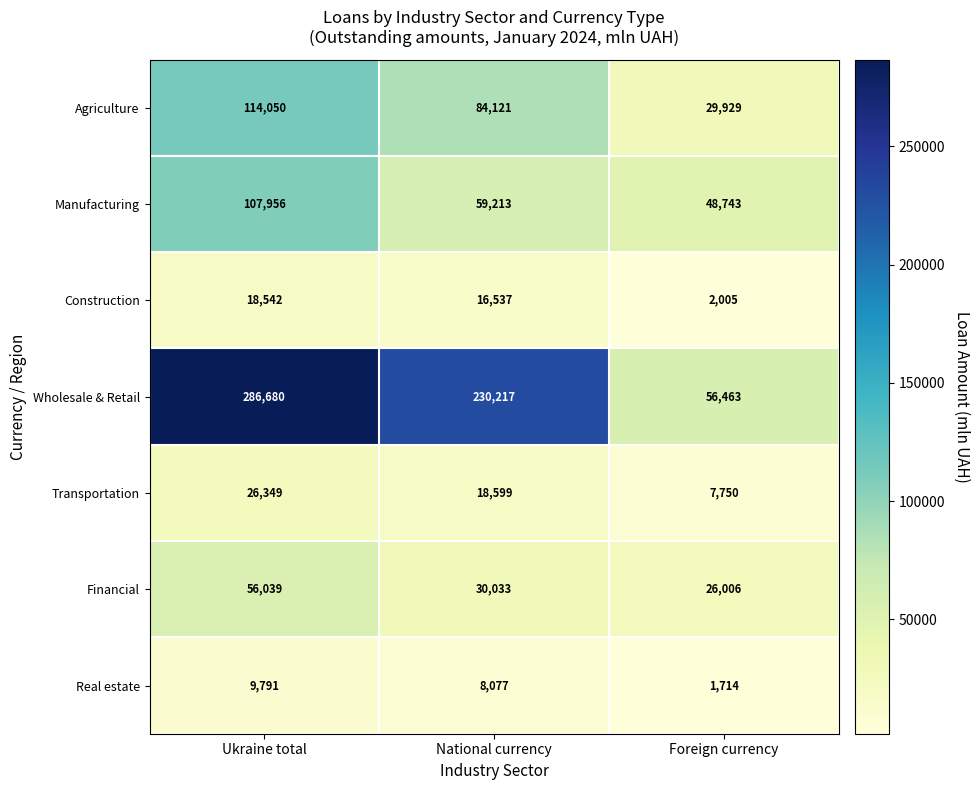

What is the difference between the maximum and minimum values in the Financial series?

30033